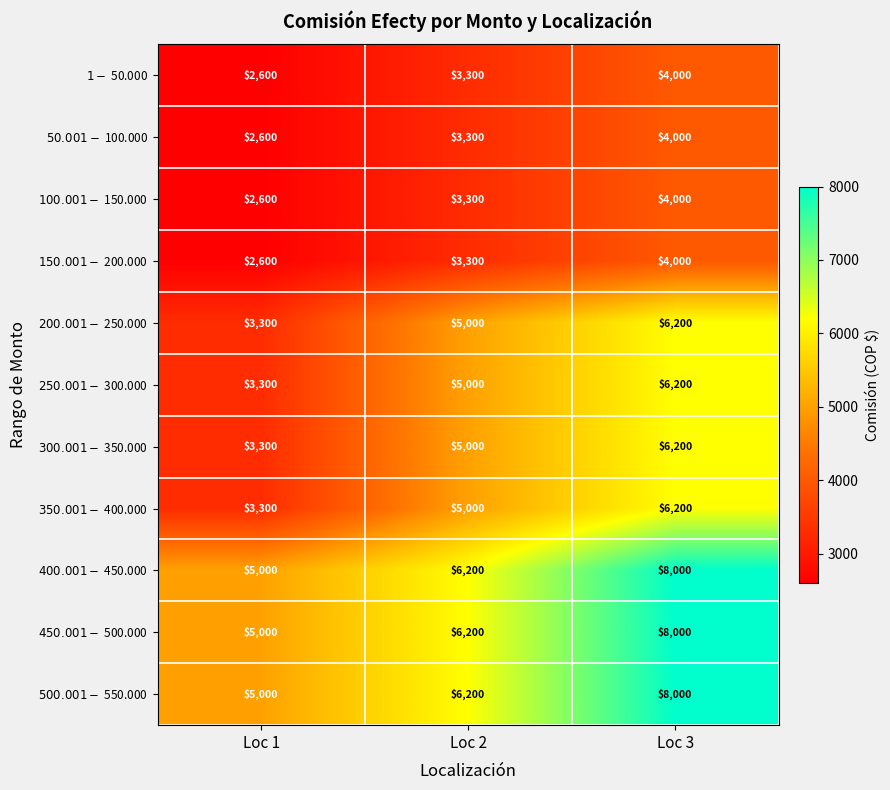

What is the smallest value displayed?

2600